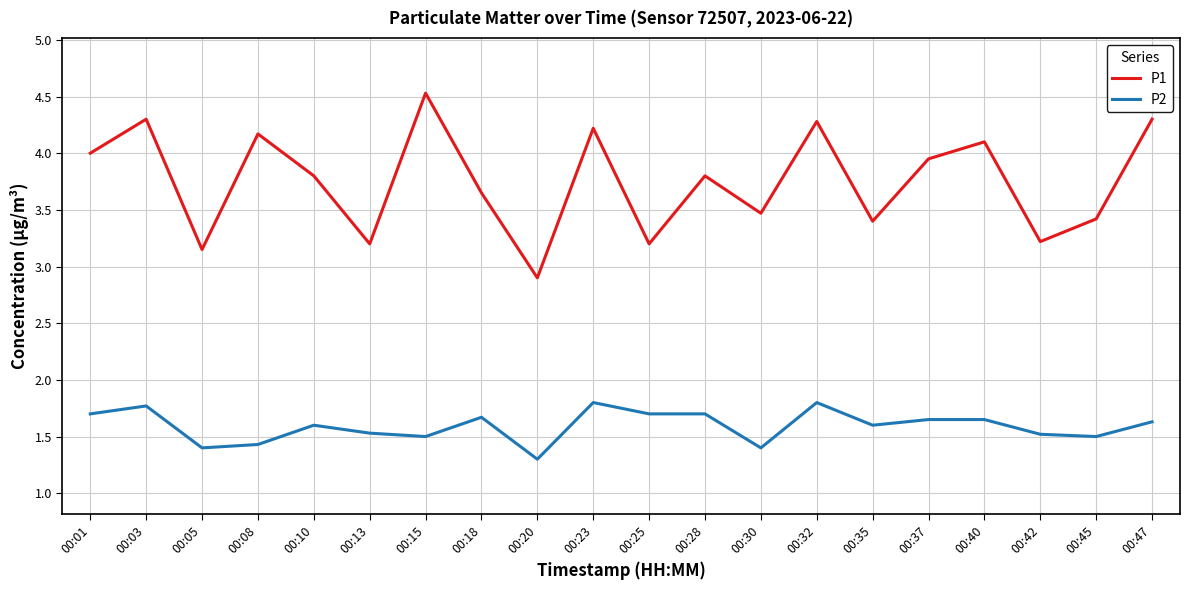

Which label corresponds to the largest value in the chart?

00:15